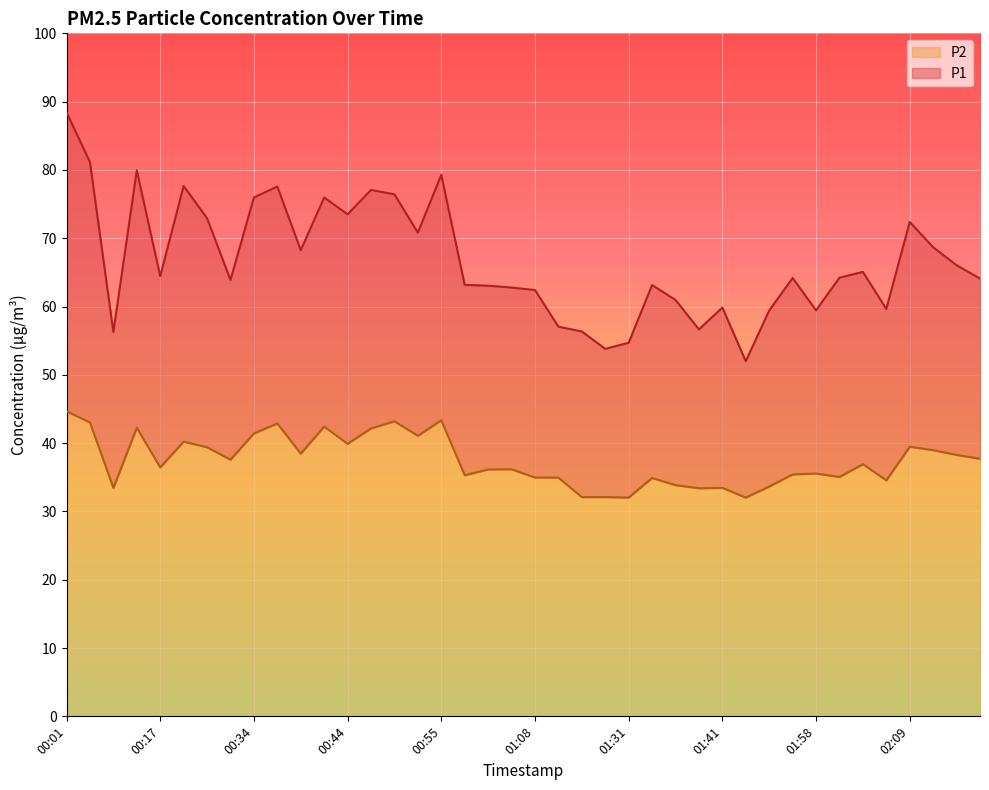

List the labels in order of P1 value, largest first.

00:01, 00:04, 00:15, 00:55, 00:20, 00:36, 00:47, 00:50, 00:34, 00:41, 00:44, 00:23, 02:09, 00:52, 02:12, 00:39, 02:15, 02:04, 00:17, 02:01, 01:55, 02:17, 00:25, 01:00, 01:34, 01:03, 01:05, 01:08, 01:36, 01:41, 02:07, 01:58, 01:53, 01:11, 01:39, 01:17, 00:09, 01:31, 01:23, 01:47